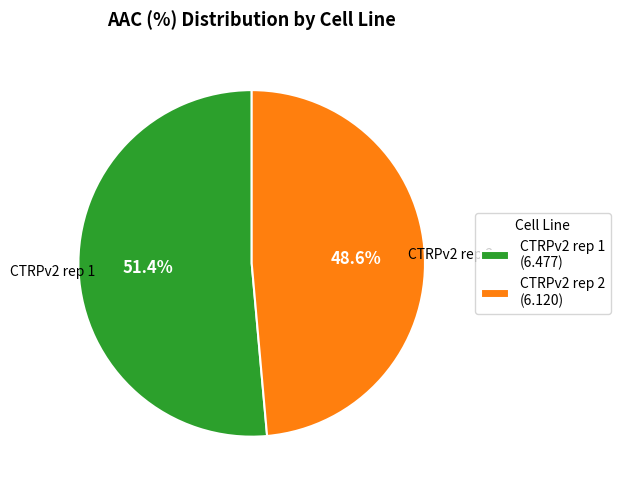

Which slice represents more than half of the pie?

CTRPv2 rep 1